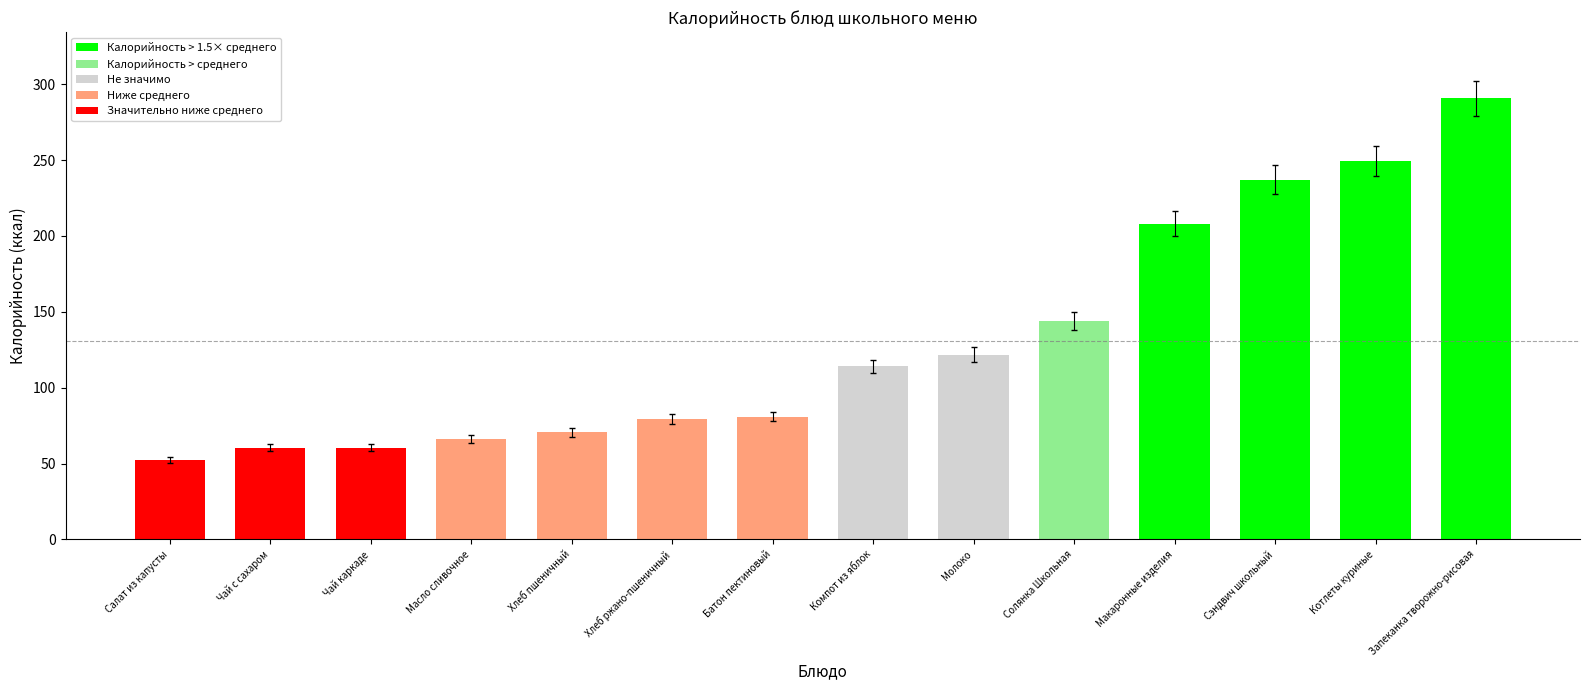

Which category has the highest value across all series?

Запеканка творожно-рисовая